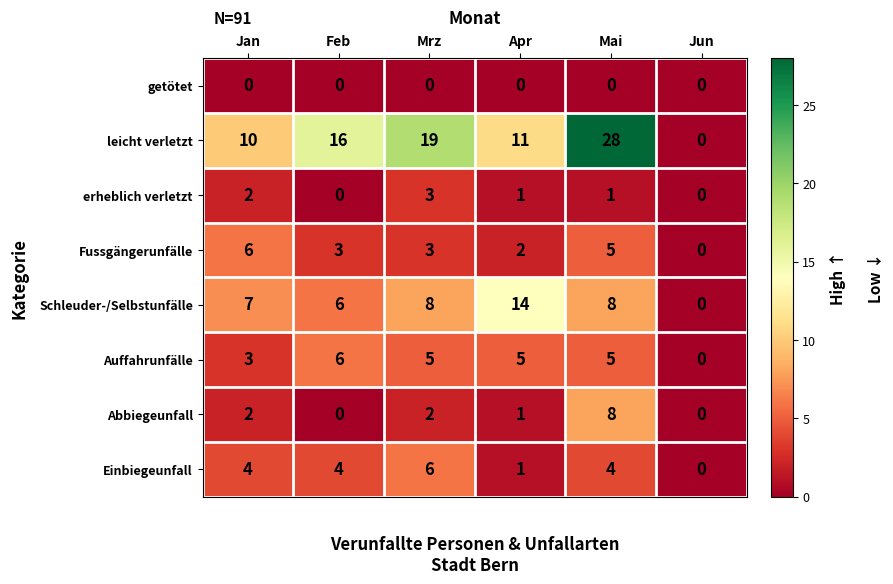

At which category is the sum across all series the highest?

Mai